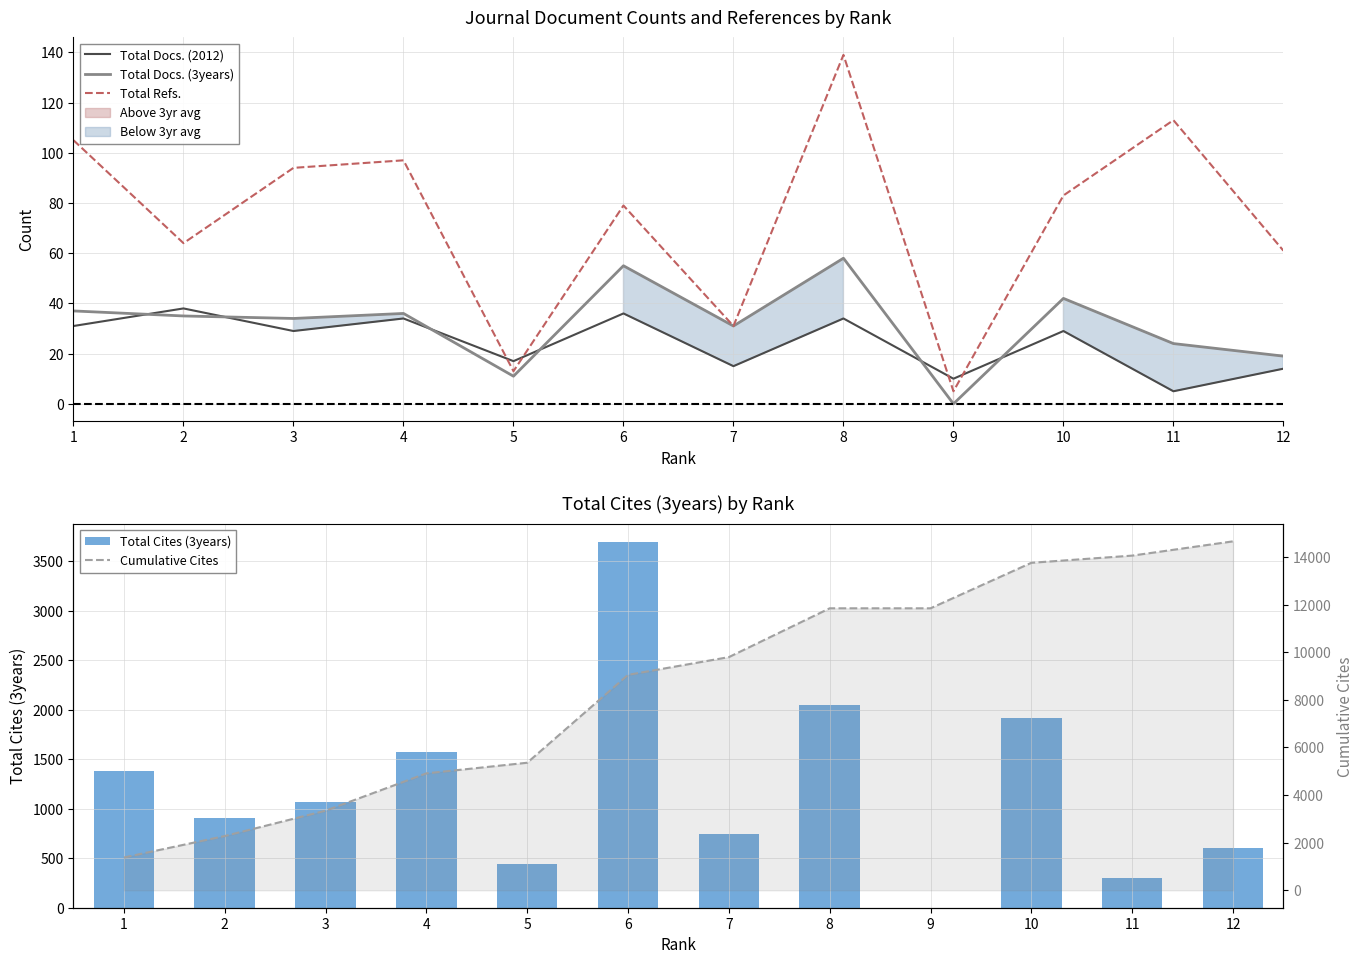

How many groups of bars are there?

12